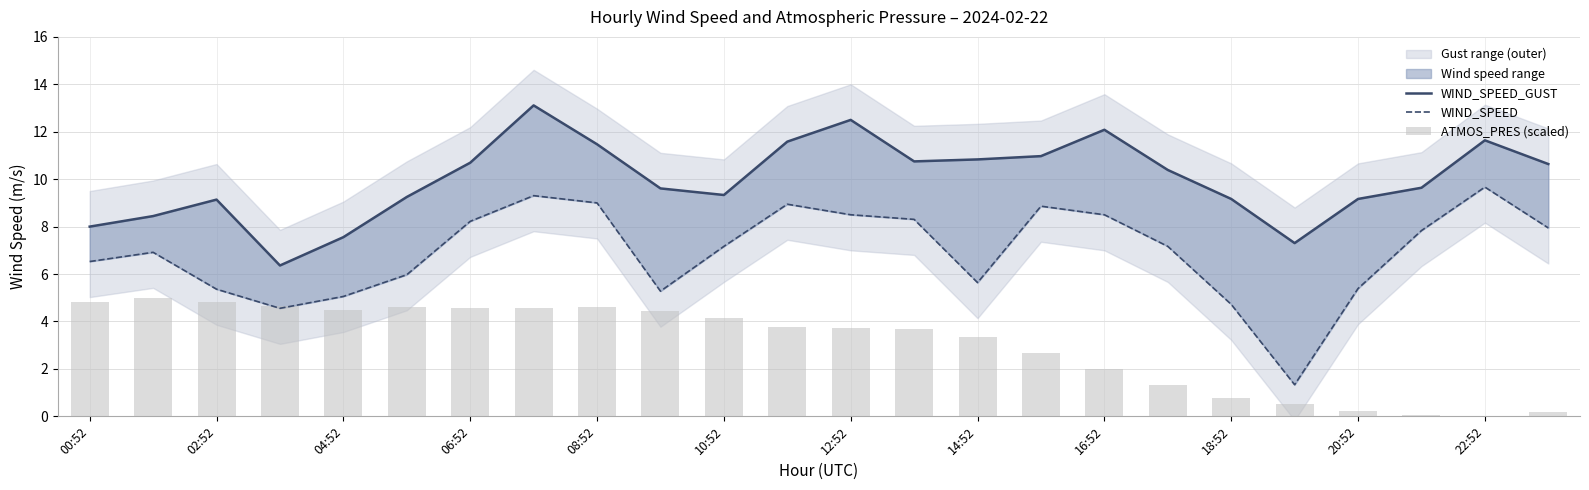

Rank the series by their maximum value, from highest to lowest.

WIND_SPEED_GUST, WIND_SPEED, ATMOS_PRES (scaled)